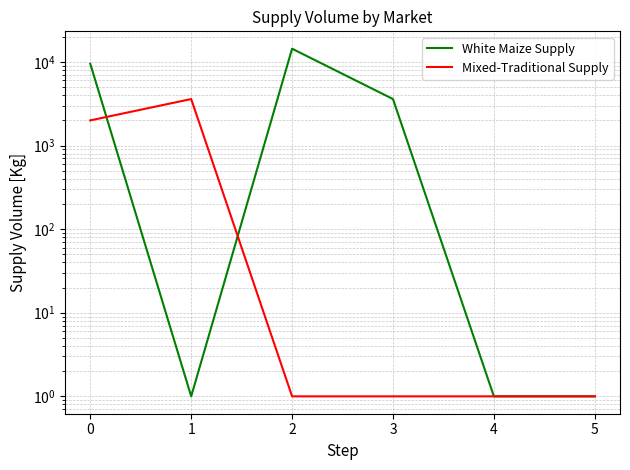

What is the value of the White Maize Supply point at the 3rd from the left?

14400